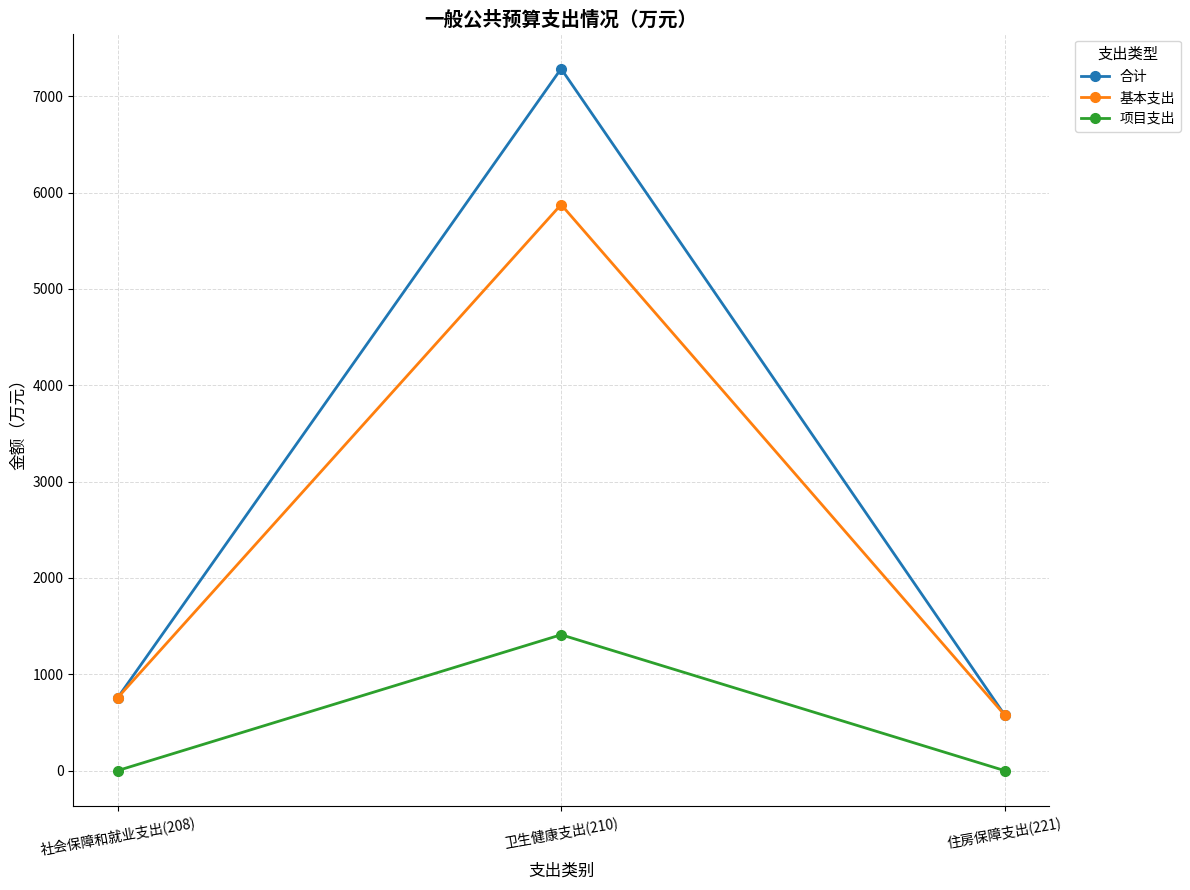

What is the difference between the maximum and second lowest values in the 基本支出 series?

5119.6